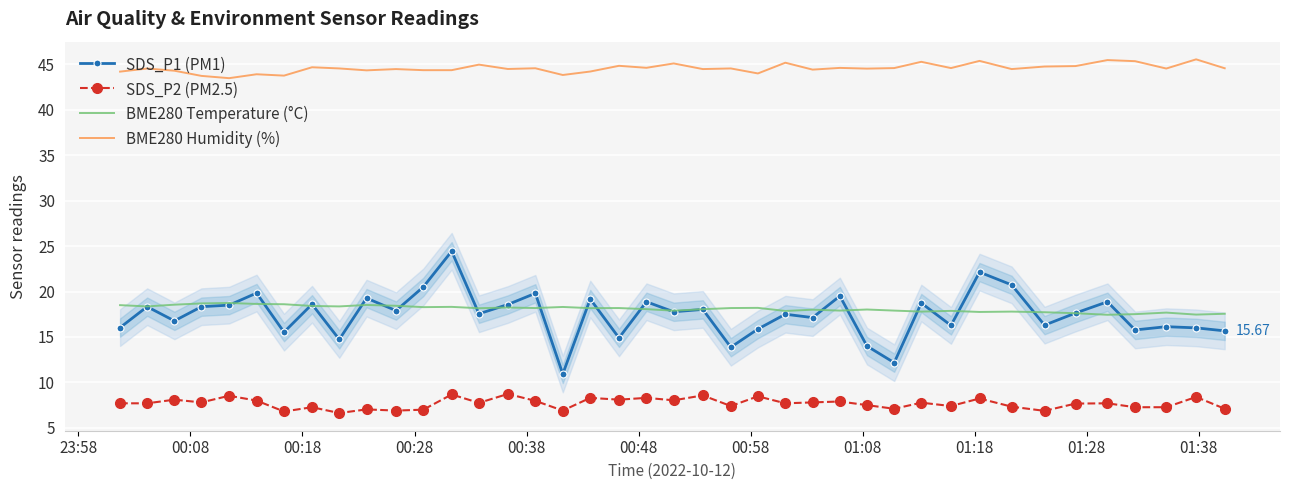

Which series has the widest spread of values?

SDS_P1 (PM1)